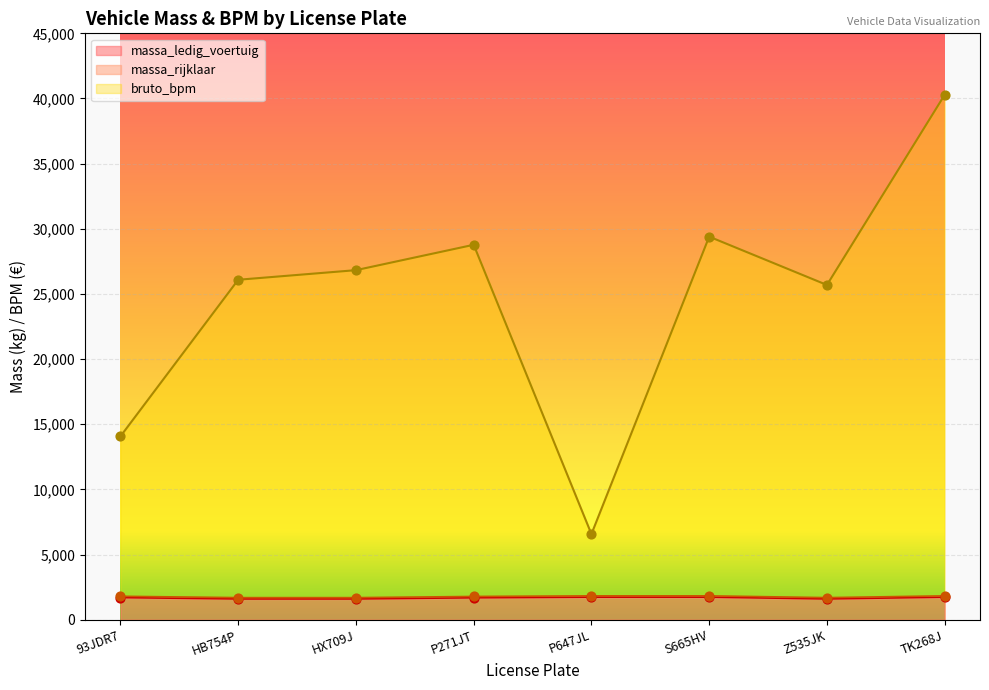

Which series has the largest total across all categories?

massa_rijklaar